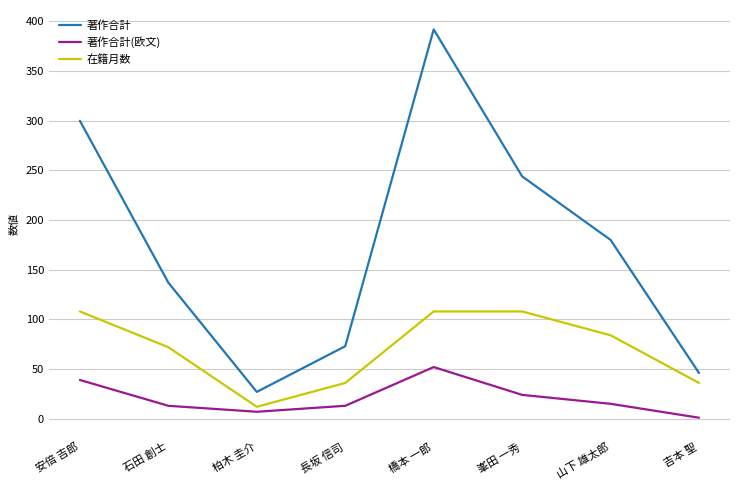

Read the 在籍月数 value at 橋本 一郎, to the nearest 10.

110